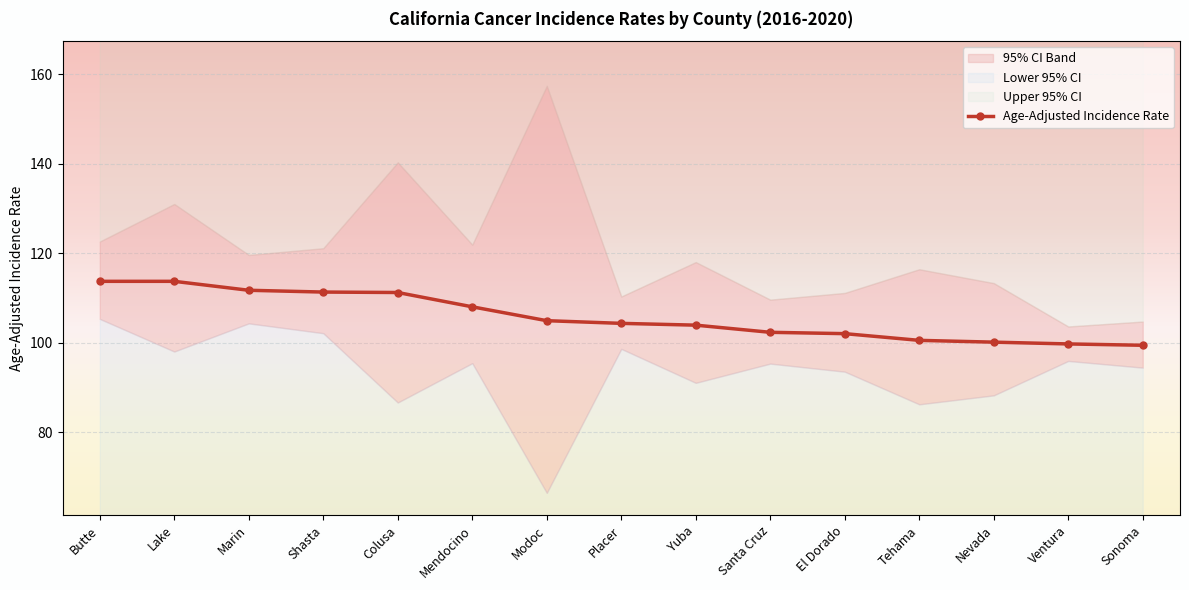

How many series are shown in this chart?

1